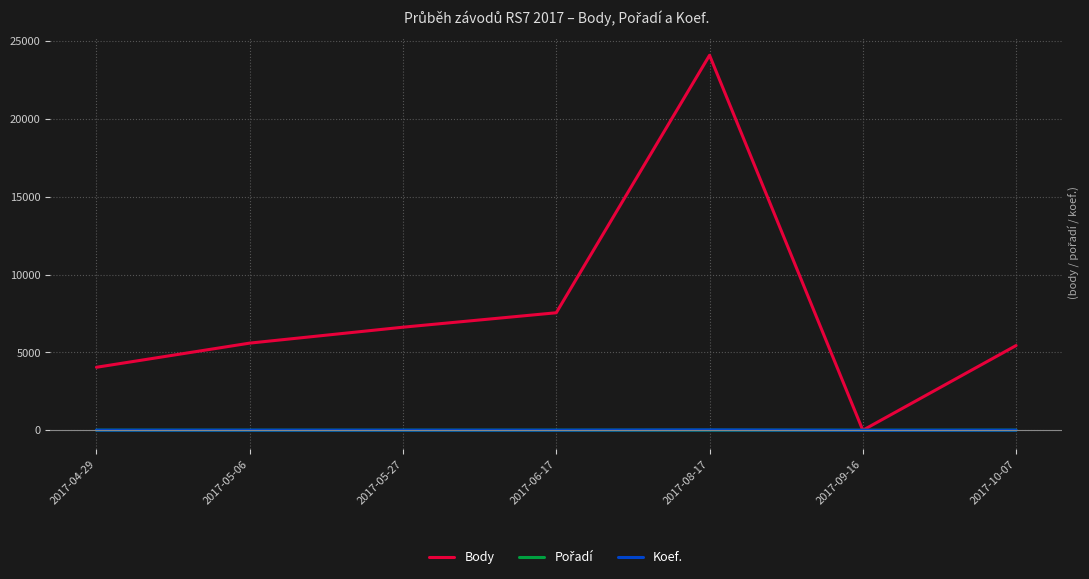

How many interior local peaks does the Body series have?

1